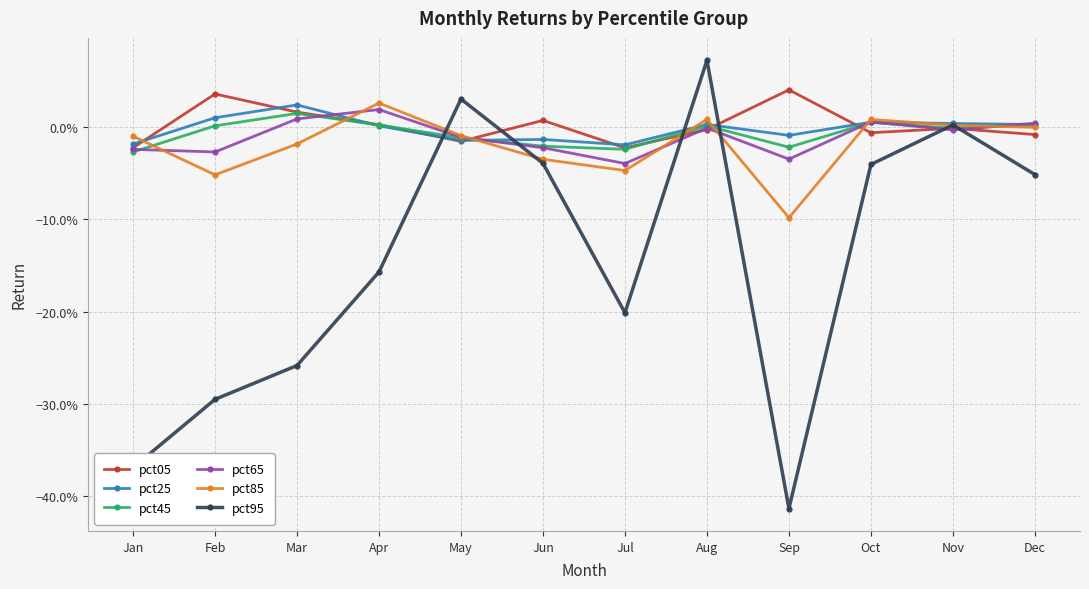

Which series has the largest total across all categories?

pct05